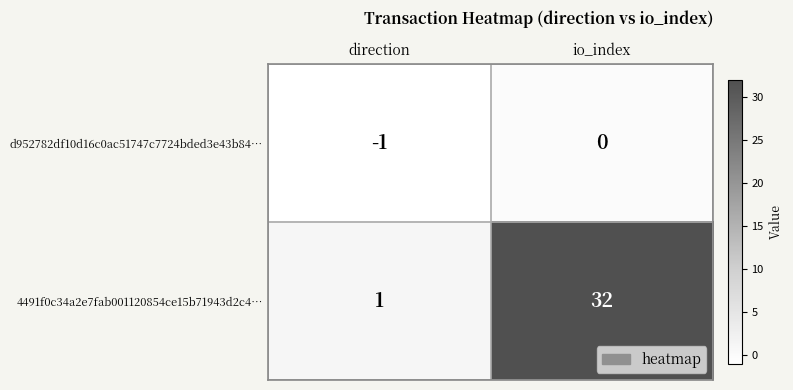

What is the difference between the highest and lowest values at io_index?

32